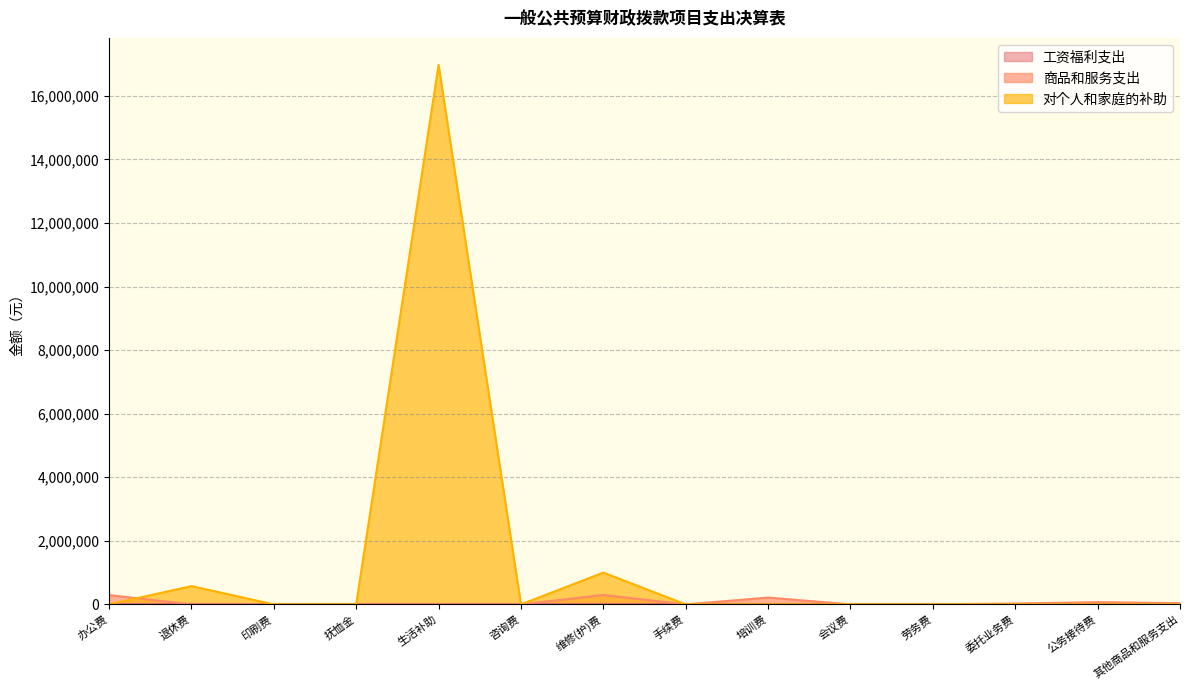

Where is the first local minimum for 对个人和家庭的补助?

印刷费